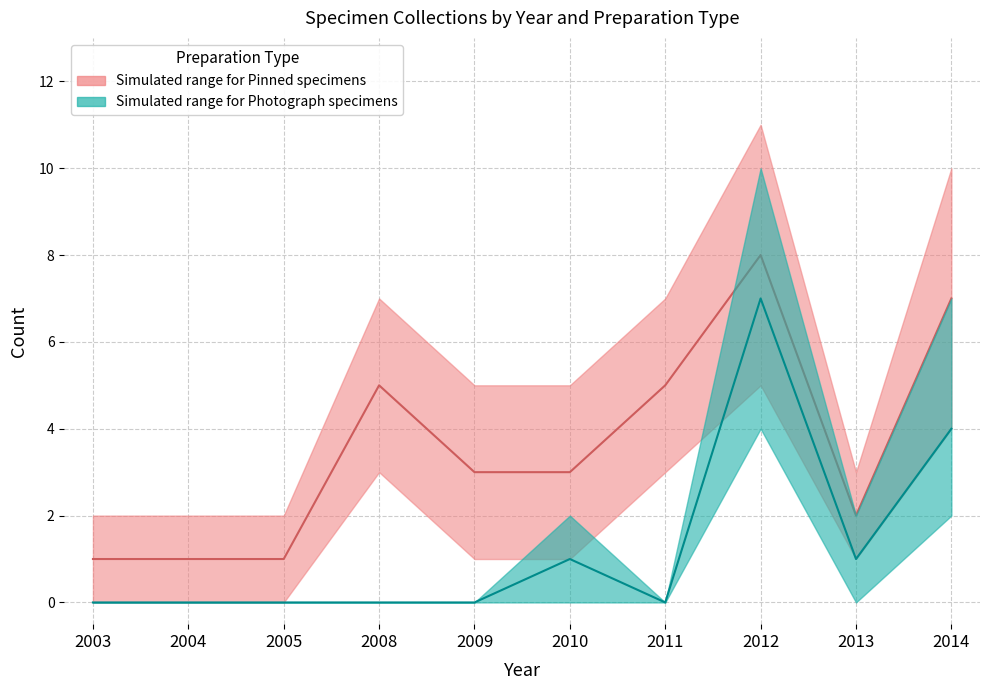

Reading left to right, list all the values displayed in this chart.

Pinned: 2003=1	2004=1	2005=1	2008=5	2009=3	2010=3	2011=5	2012=8	2013=2	2014=7
Photograph: 2003=0	2004=0	2005=0	2008=0	2009=0	2010=1	2011=0	2012=7	2013=1	2014=4